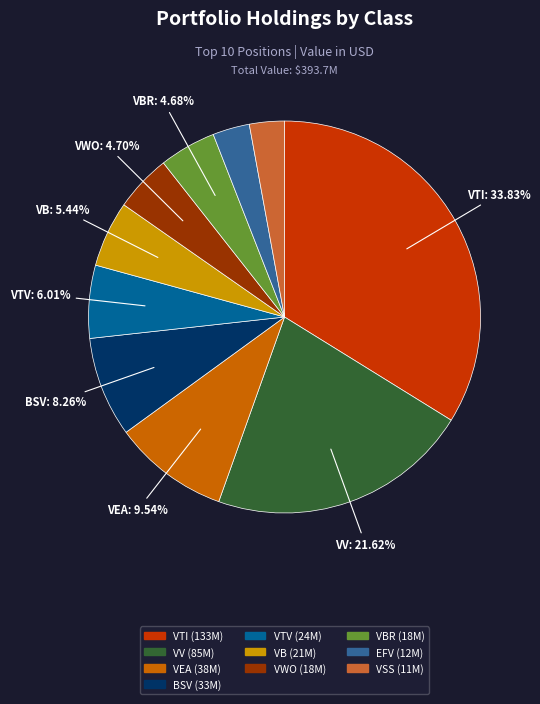

Does any single category account for the majority?

No